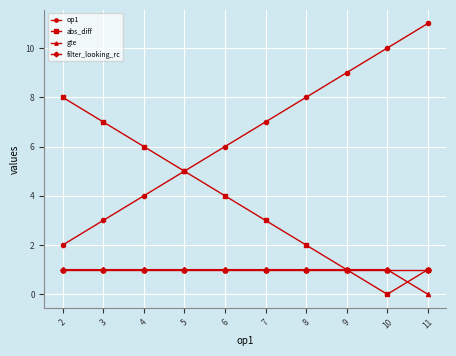

What is the value of the gte point at the 8th from the left?

1